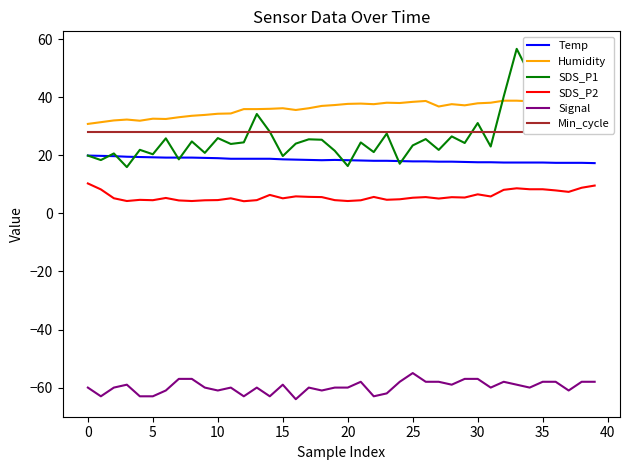

What is the difference between the maximum and second lowest values in the Humidity series?

9.2